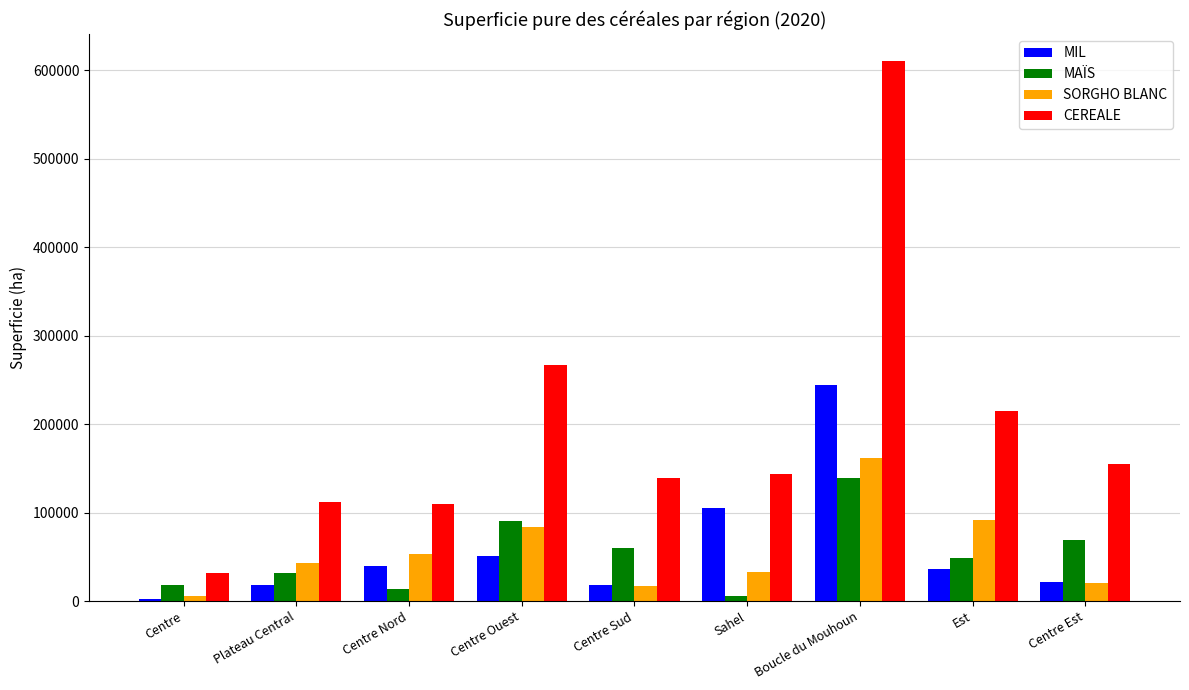

At which category is the sum across all series the highest?

Boucle du Mouhoun